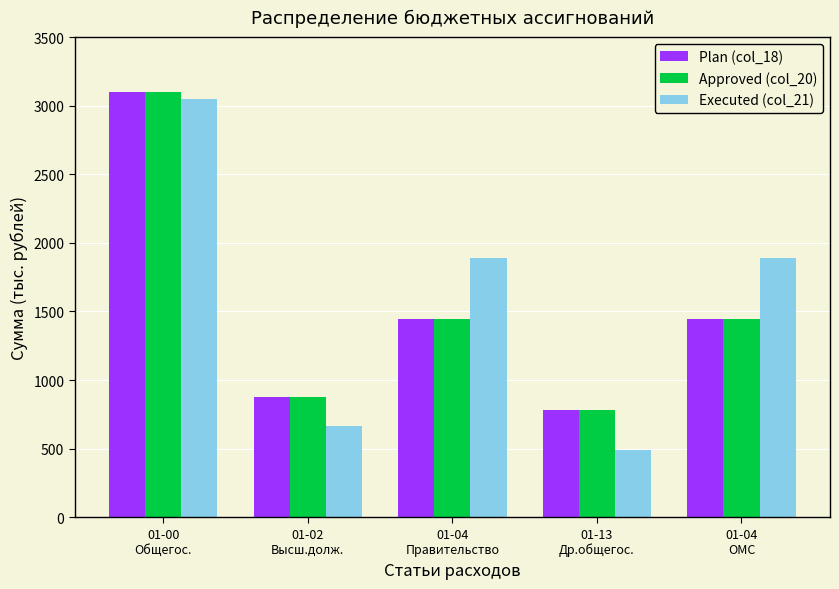

At which category is the sum across all series the highest?

01-00
Общегос.